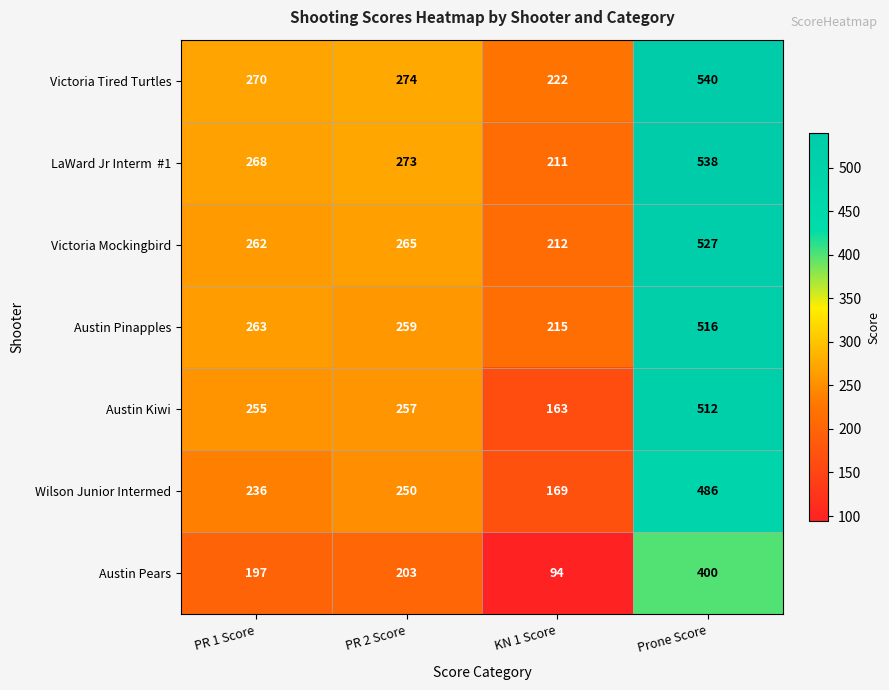

Rank the categories by Wilson Junior Intermed value from highest to lowest.

Prone Score, PR 2 Score, PR 1 Score, KN 1 Score